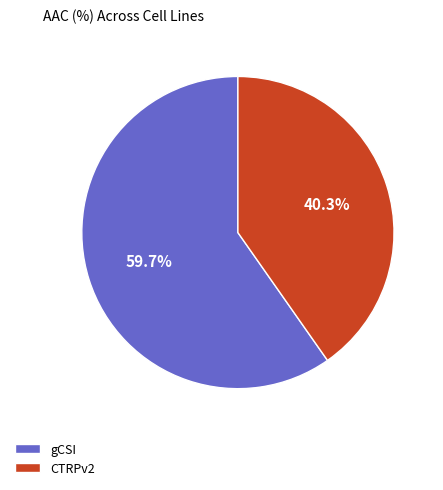

What percentage is the CTRPv2 slice, to the nearest percent?

40%